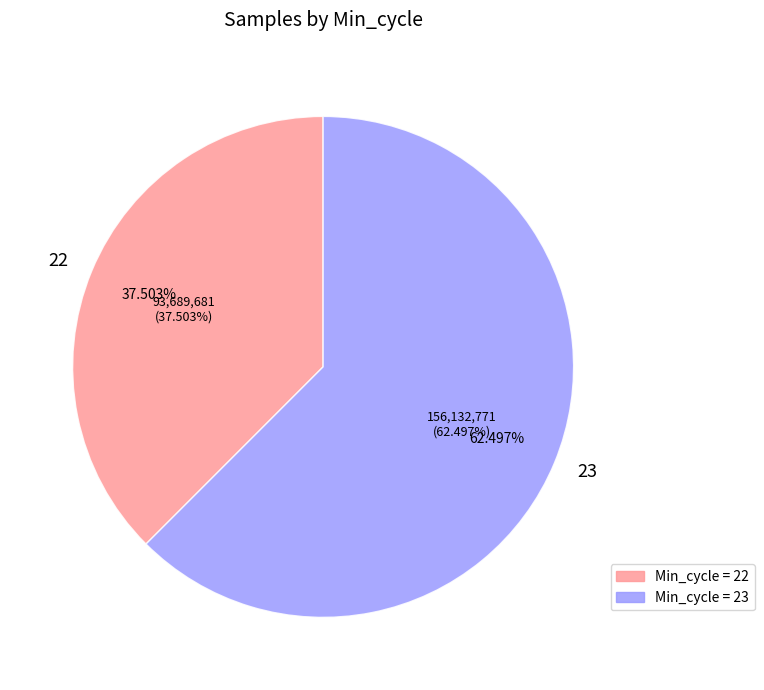

Does 23 represent more than half of the total?

No